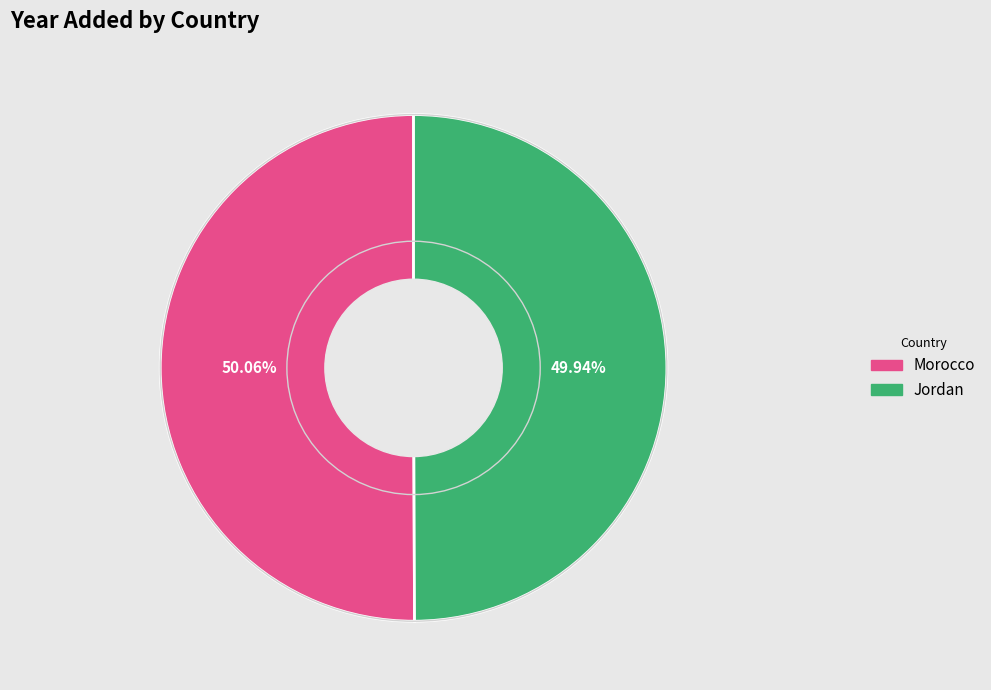

Is the sum of Jordan and Morocco greater than half?

Yes